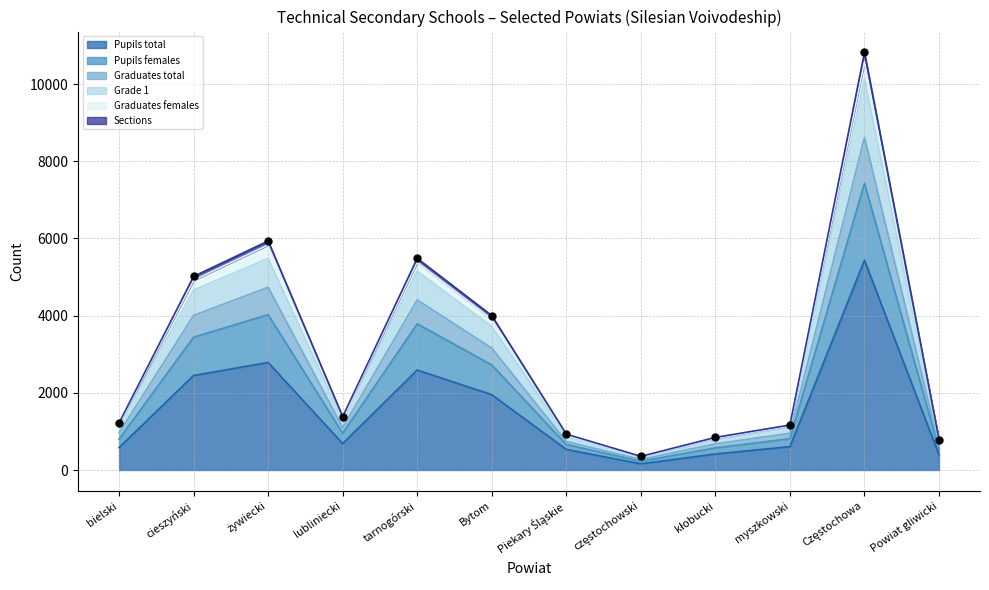

Which series contains the lowest Y value?

Pupils total